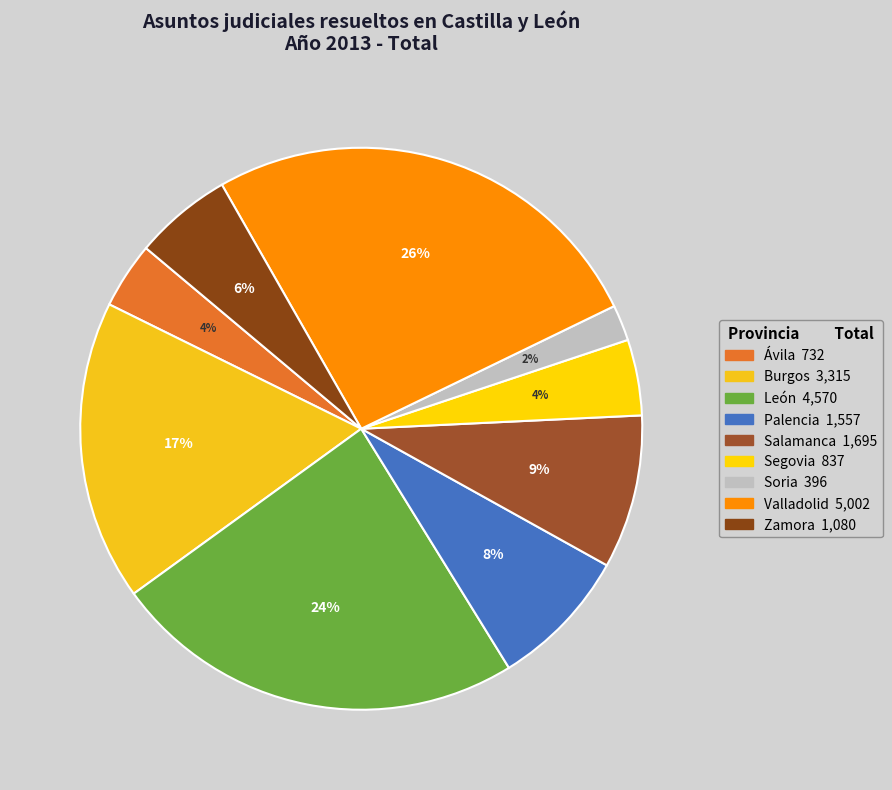

Between Ávila and Salamanca, which is larger?

Salamanca